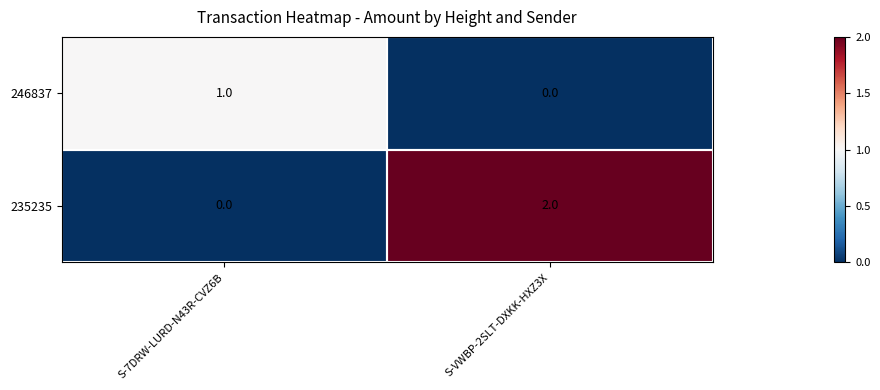

List the series in order of their peak value, lowest first.

246837, 235235